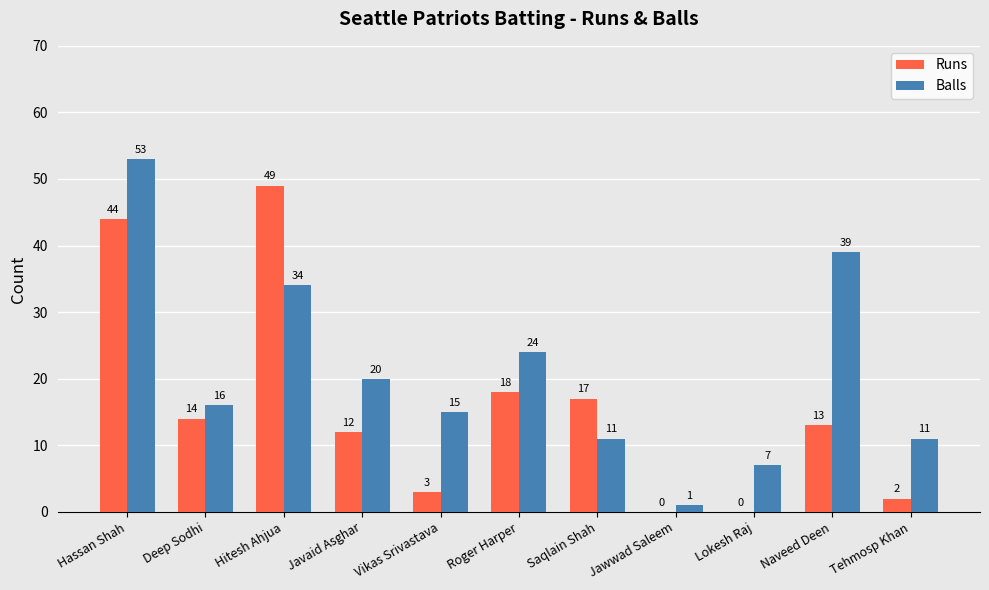

What is the sum of the Runs values at Javaid Asghar and Hitesh Ahjua?

61